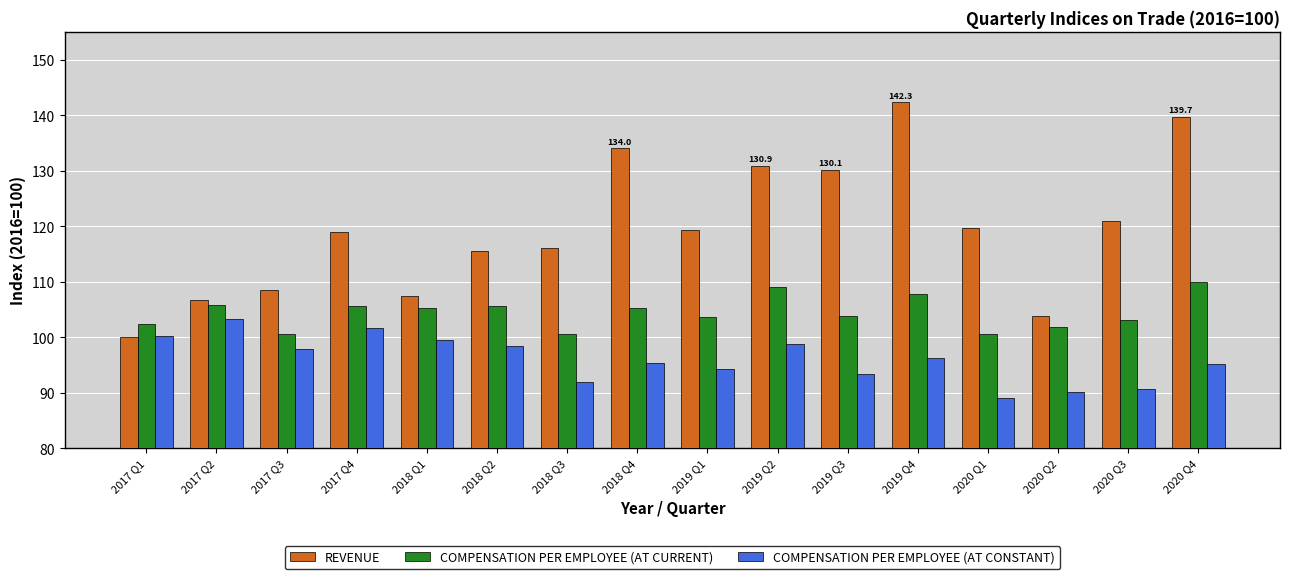

What value does the REVENUE series have at 2017 Q3?

108.5